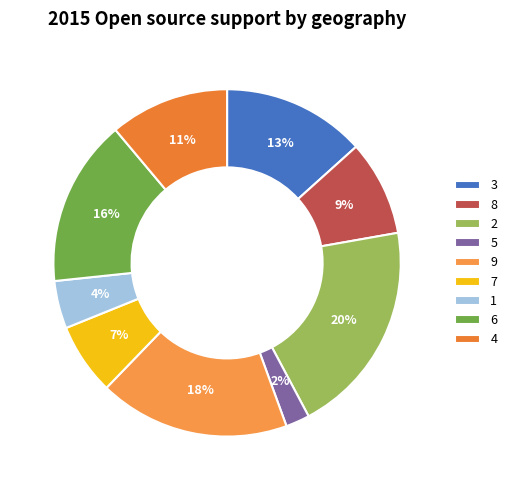

To the nearest percent, what is the average slice percentage?

11%